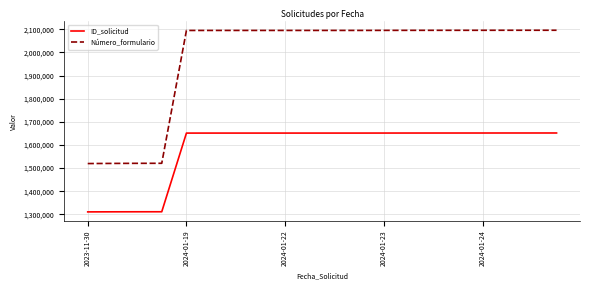

List the series in order of their peak value, lowest first.

ID_solicitud, Número_formulario